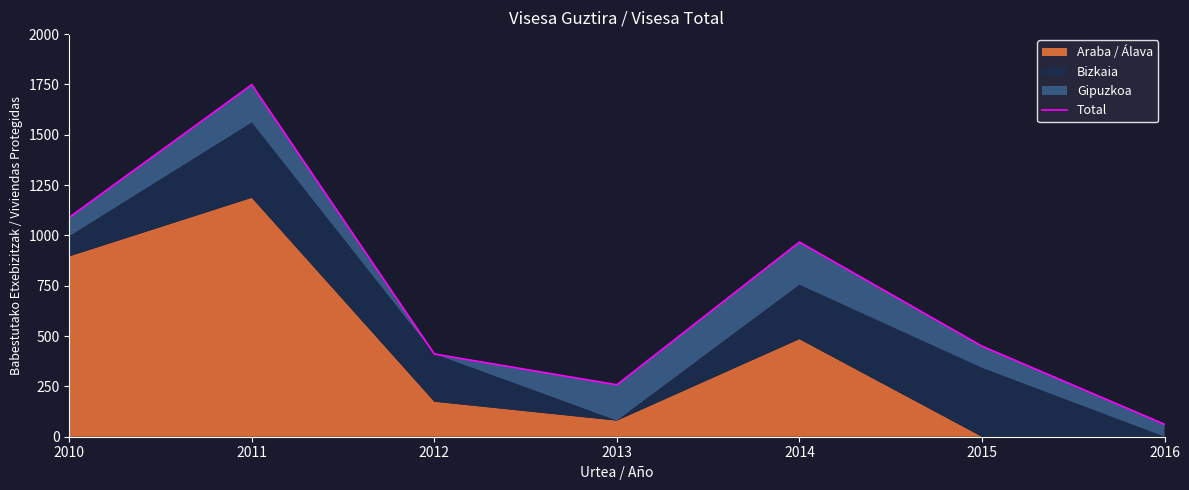

Which label corresponds to the largest value in the chart?

2011